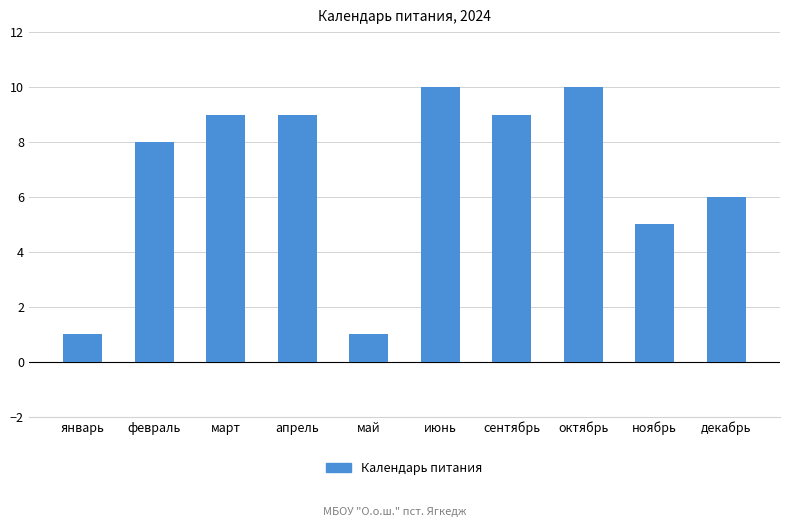

What is the value of the 1st bar from the left?

1